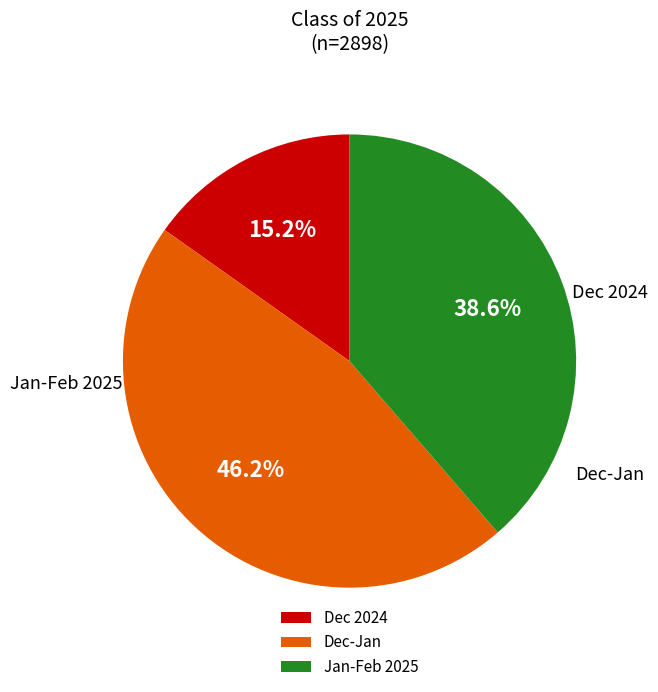

Is there any slice that represents more than half of the pie?

No